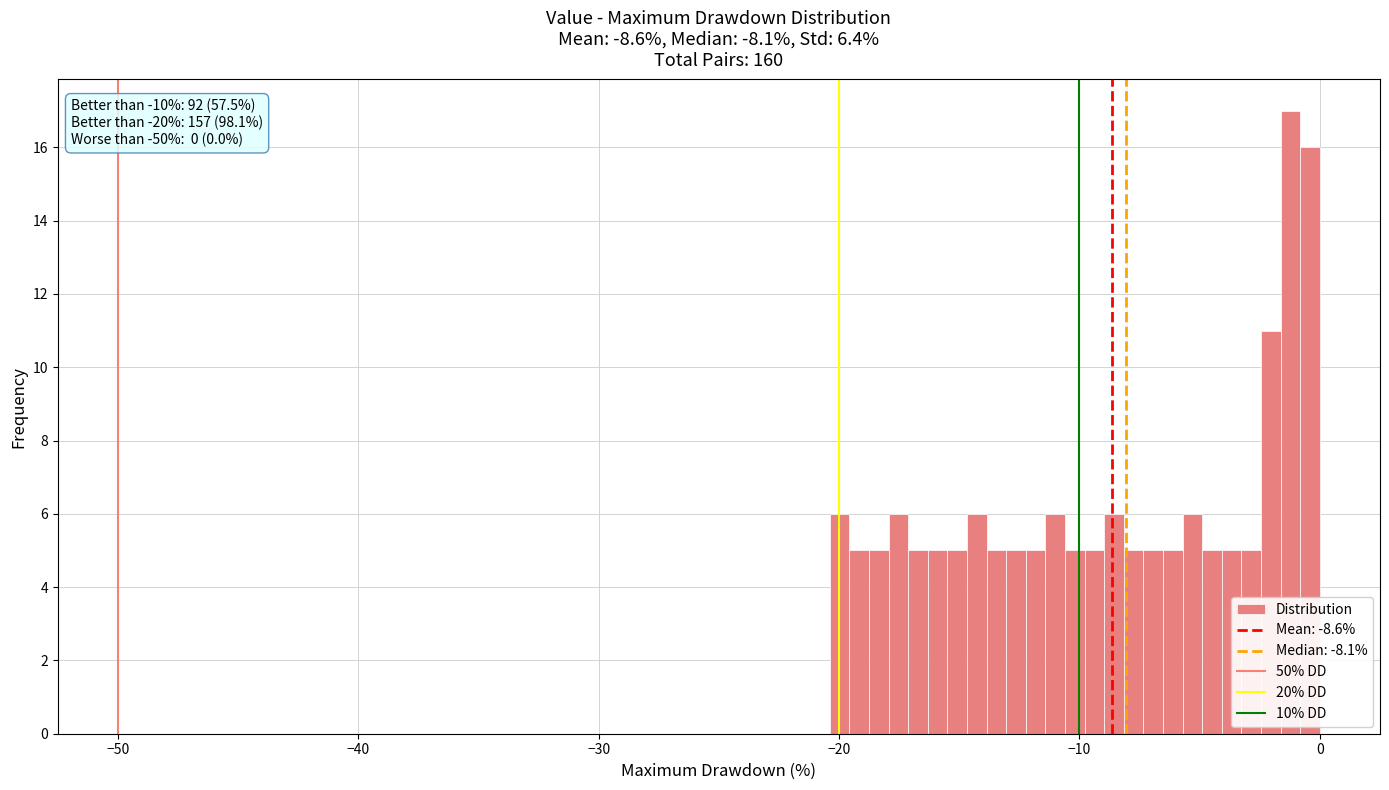

Read against the x-axis, roughly where is the centre of the tallest bar?

-1